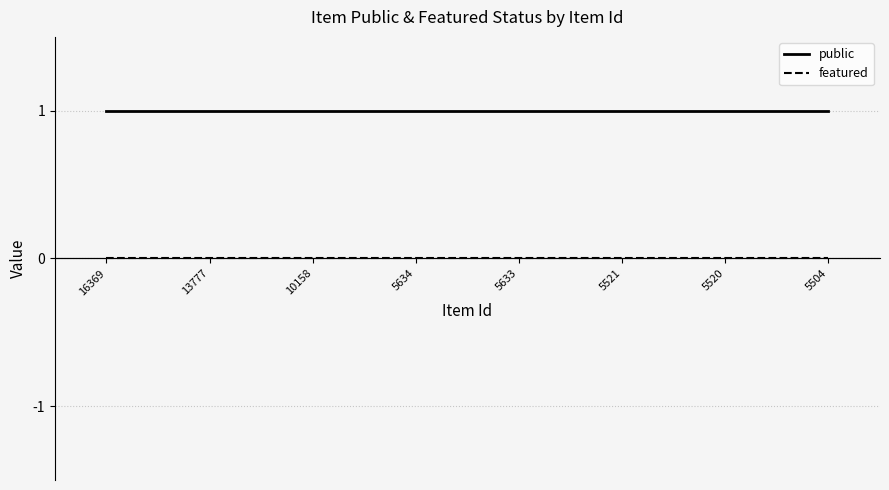

Rank the series by their maximum value, from highest to lowest.

public, featured